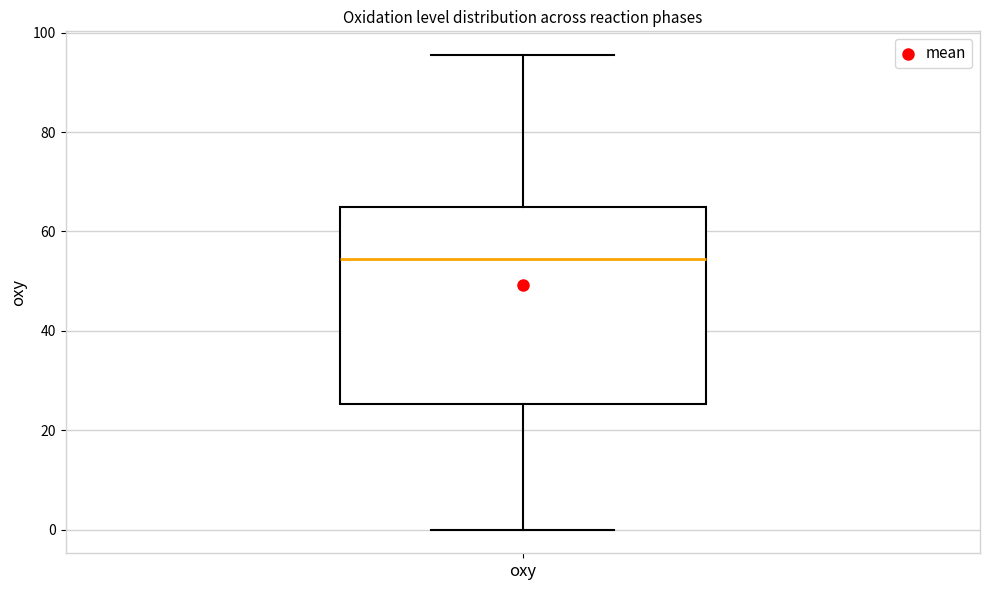

Read this box plot against the y-axis: the position of the median line, the range covered by the box, and the ends of both whiskers. The values are not printed on the chart, so give them approximately, as read against the axis.

median 54, box 26 to 66, whiskers 0 to 96